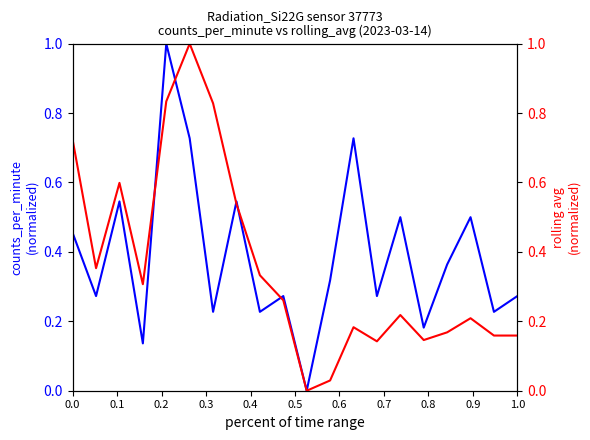

True or false: rolling_avg and counts_per_minute cross at least once.

True